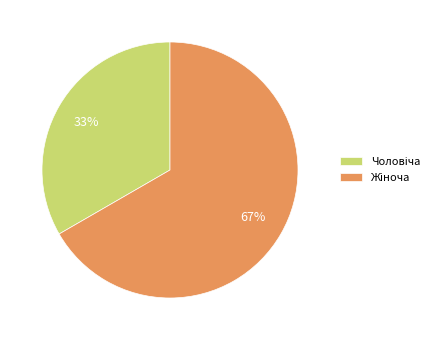

Is there a majority slice in this chart?

Yes